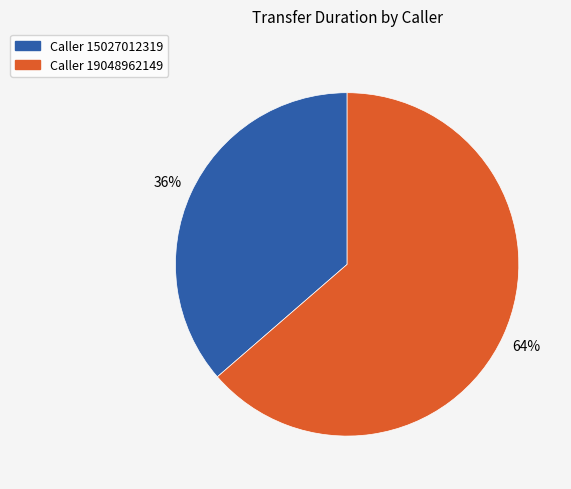

Does any single category account for the majority?

Yes